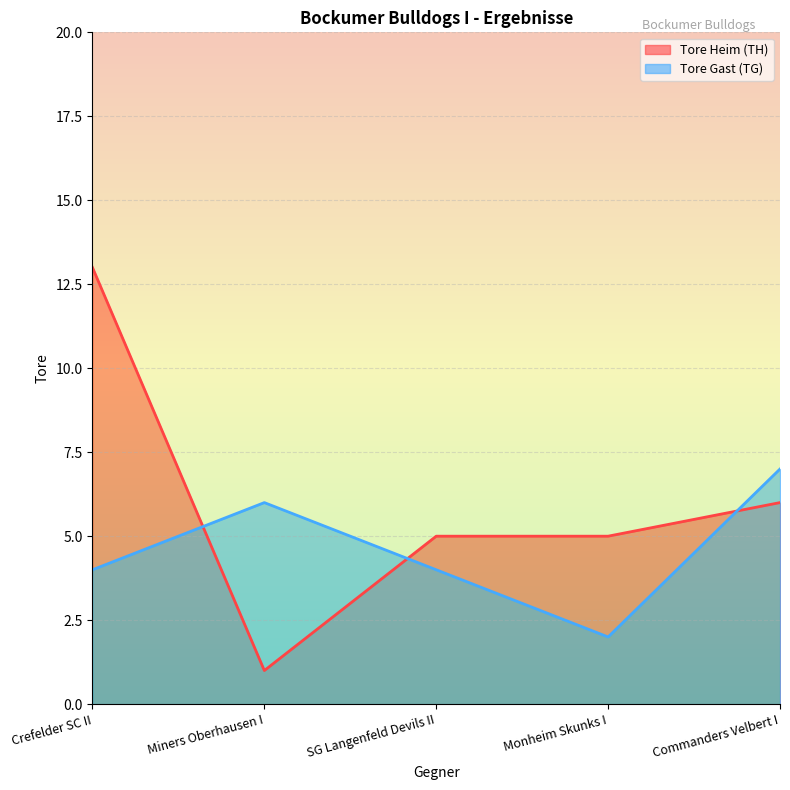

True or false: Tore Gast (TG) and Tore Heim (TH) cross at least once.

True